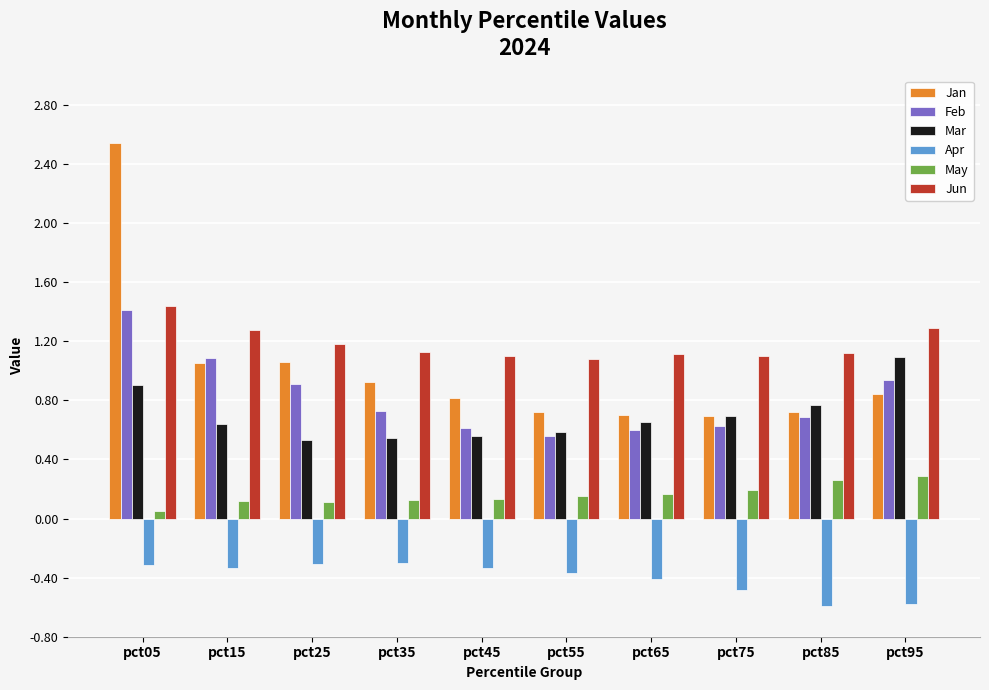

How many groups of bars are there?

10